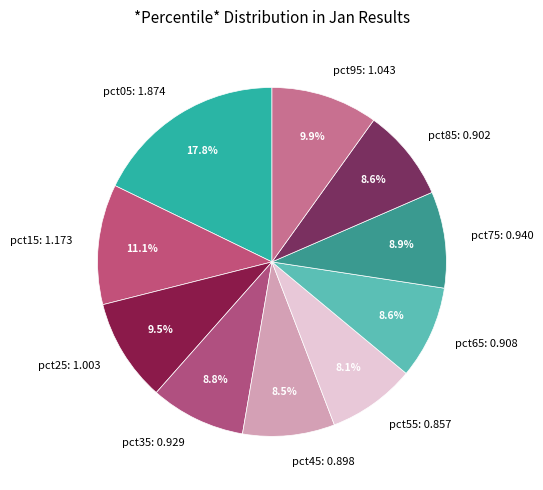

To the nearest percent, what percentage of the pie is pct05?

18%